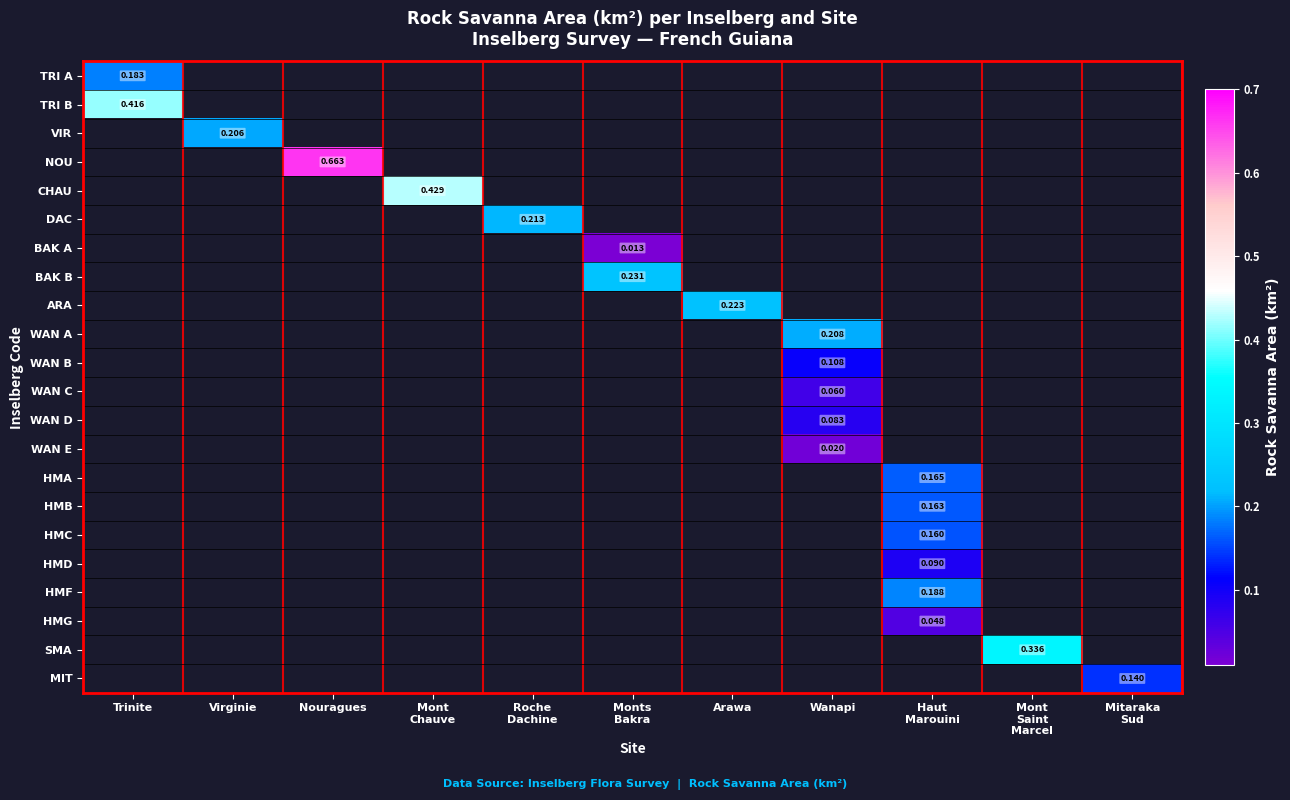

Count the number of categories in the chart.

11